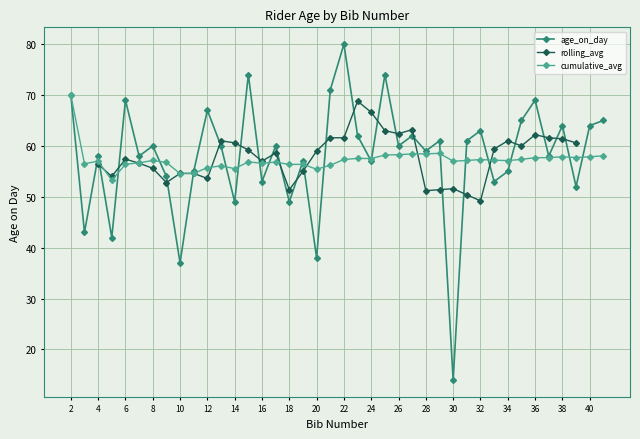

Approximately how many times larger is the value at 39 compared to 7?

0.9